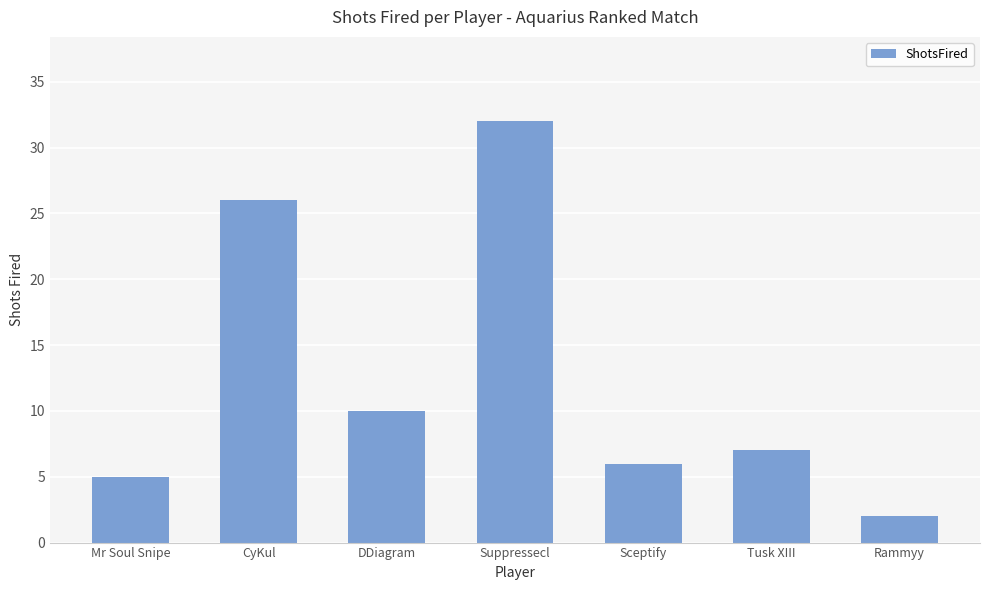

What is the minimum value shown in the chart?

2